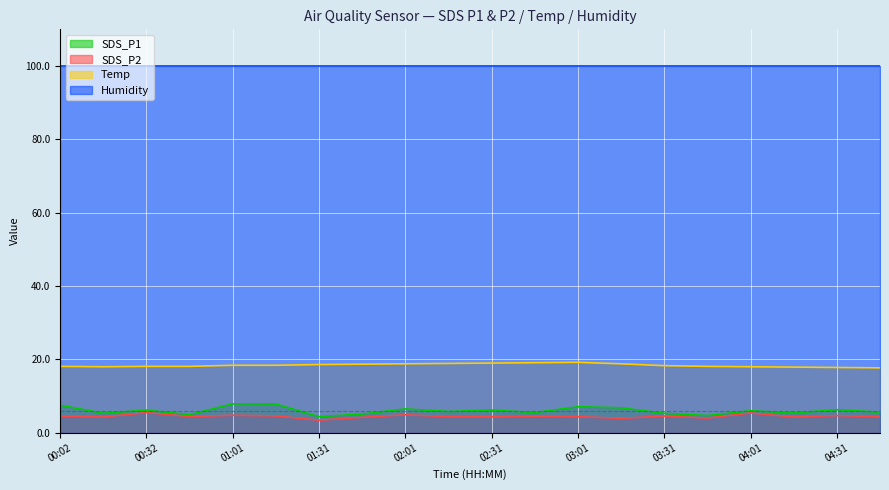

What is the sum of the Temp values at 01:31 and 00:32?

36.7